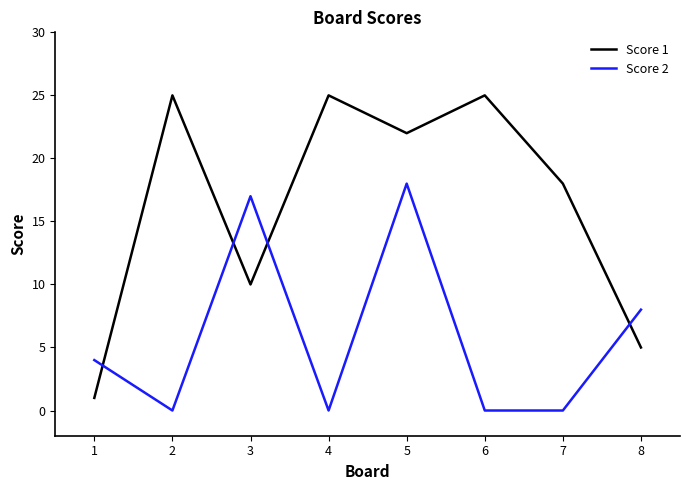

List the series in order of their peak value, highest first.

Score 1, Score 2